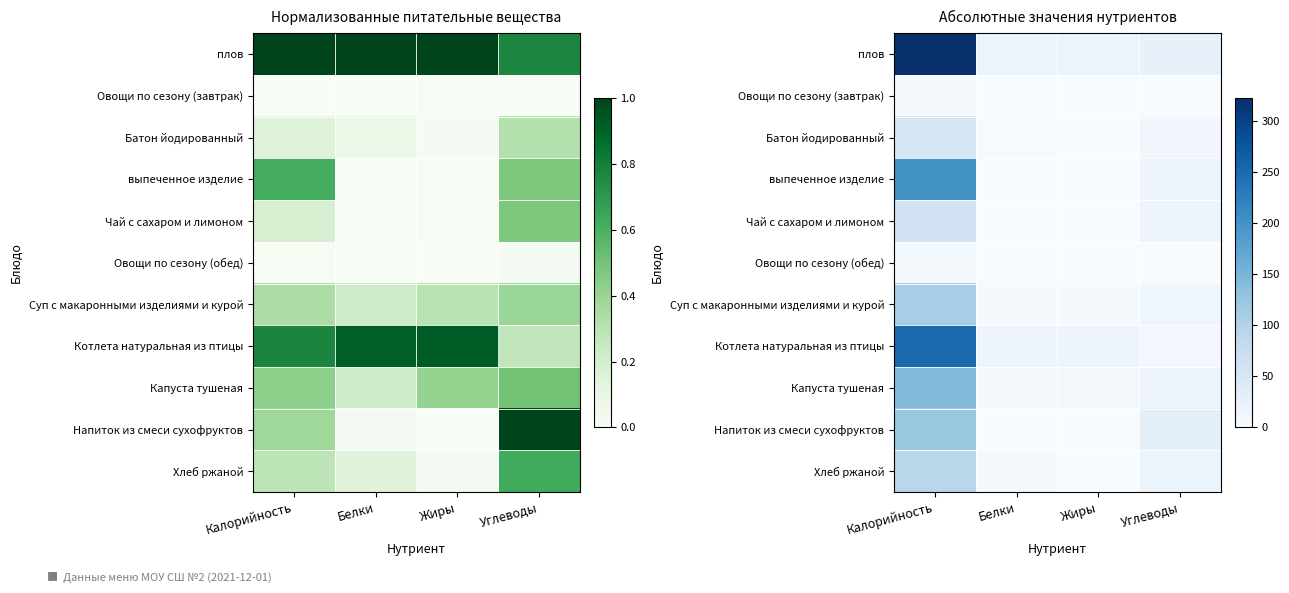

How many data points does each series have?

4